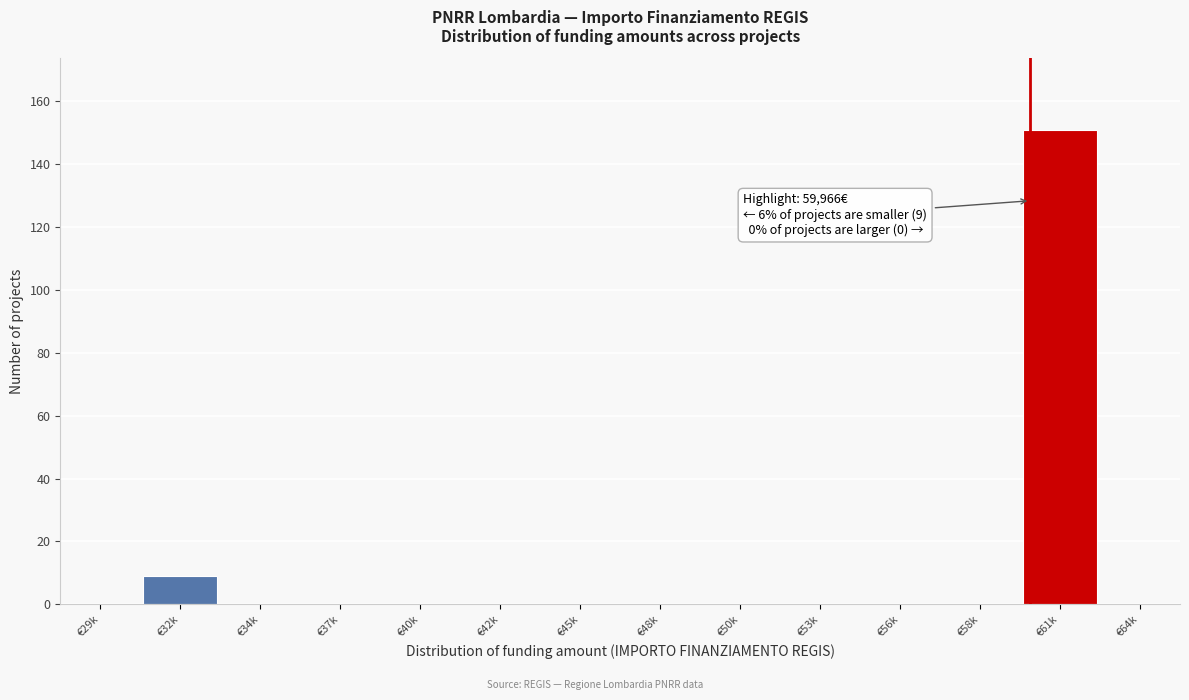

Reading right to left, transcribe all the data shown in this chart.

€64k=0	€61k=151	€58k=0	€56k=0	€53k=0	€50k=0	€48k=0	€45k=0	€42k=0	€40k=0	€37k=0	€34k=0	€32k=9	€29k=0